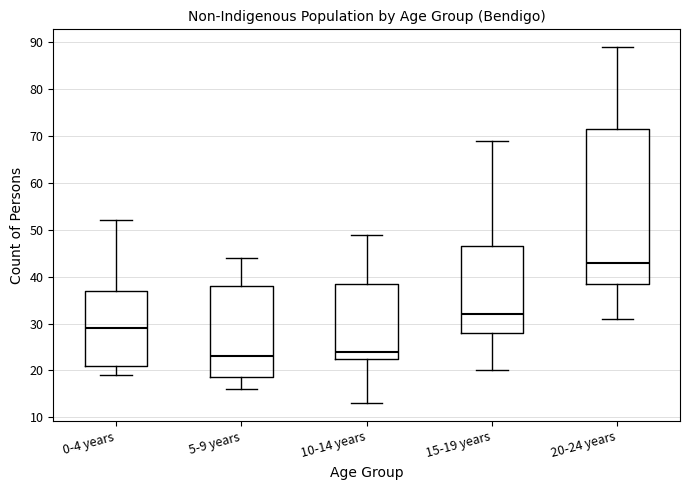

Which box is the tallest, from its lower edge to its upper edge?

20-24 years